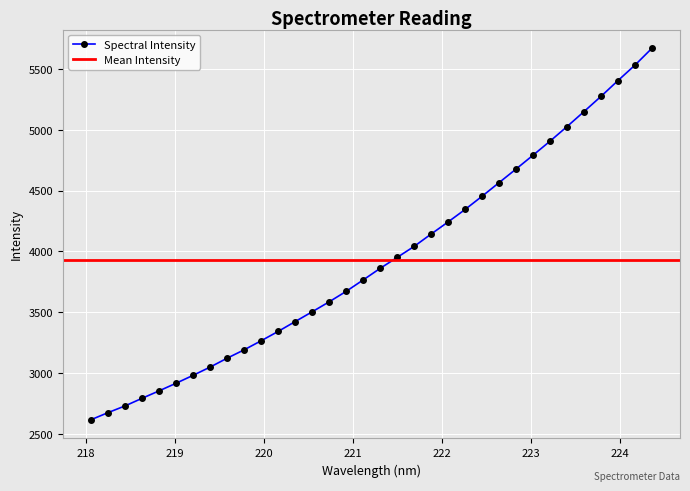

How many data points does each series have?

34